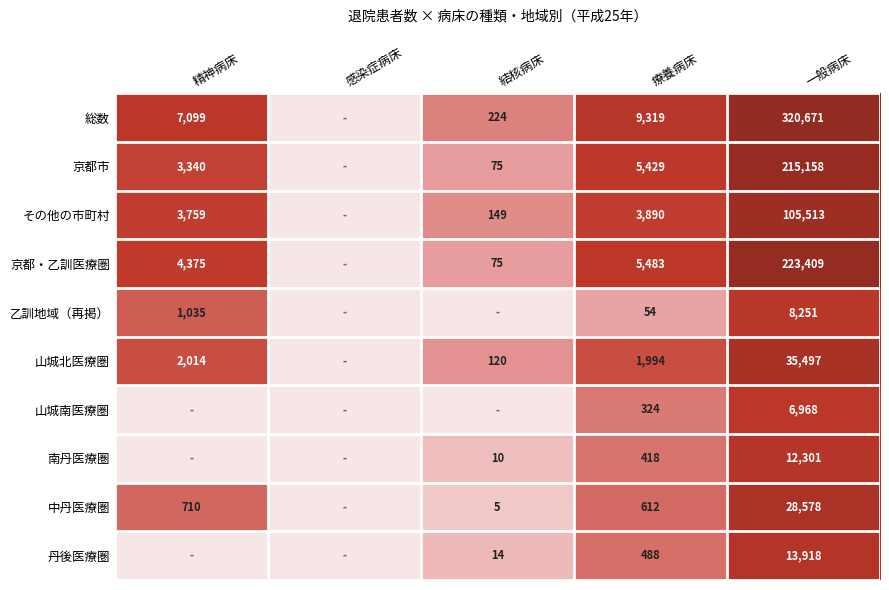

Between 療養病床 and 一般病床, which series saw the biggest shift?

総数